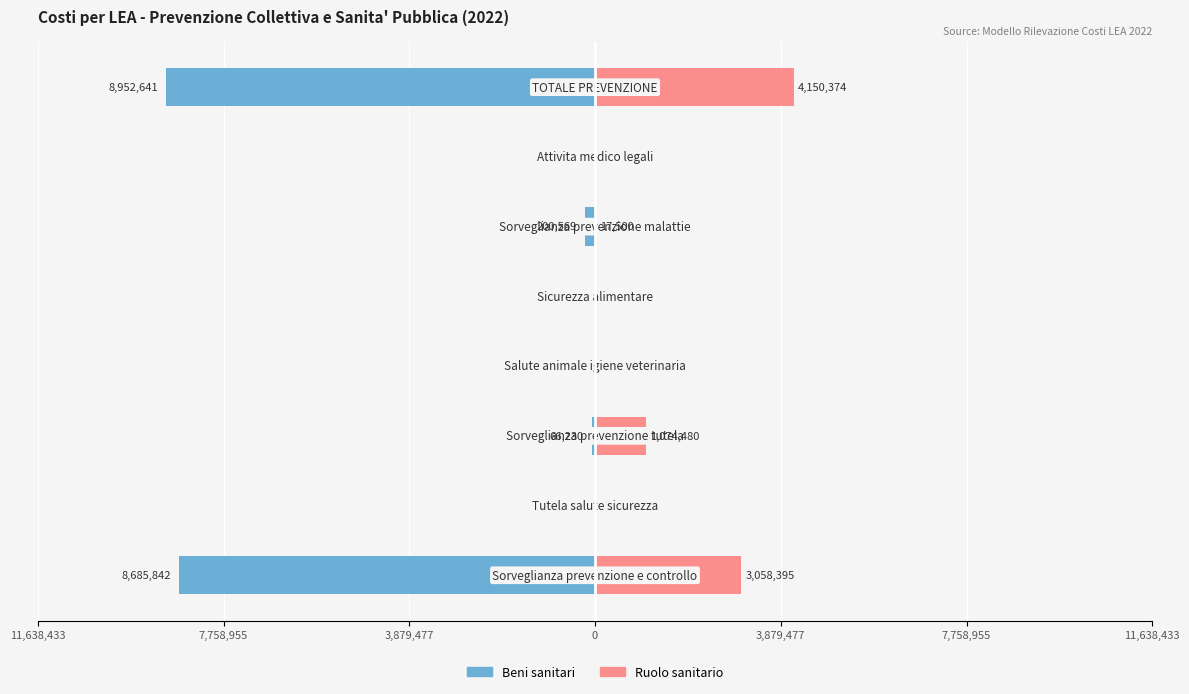

At 0, list the series in order from smallest to largest.

Beni sanitari, Ruolo sanitario